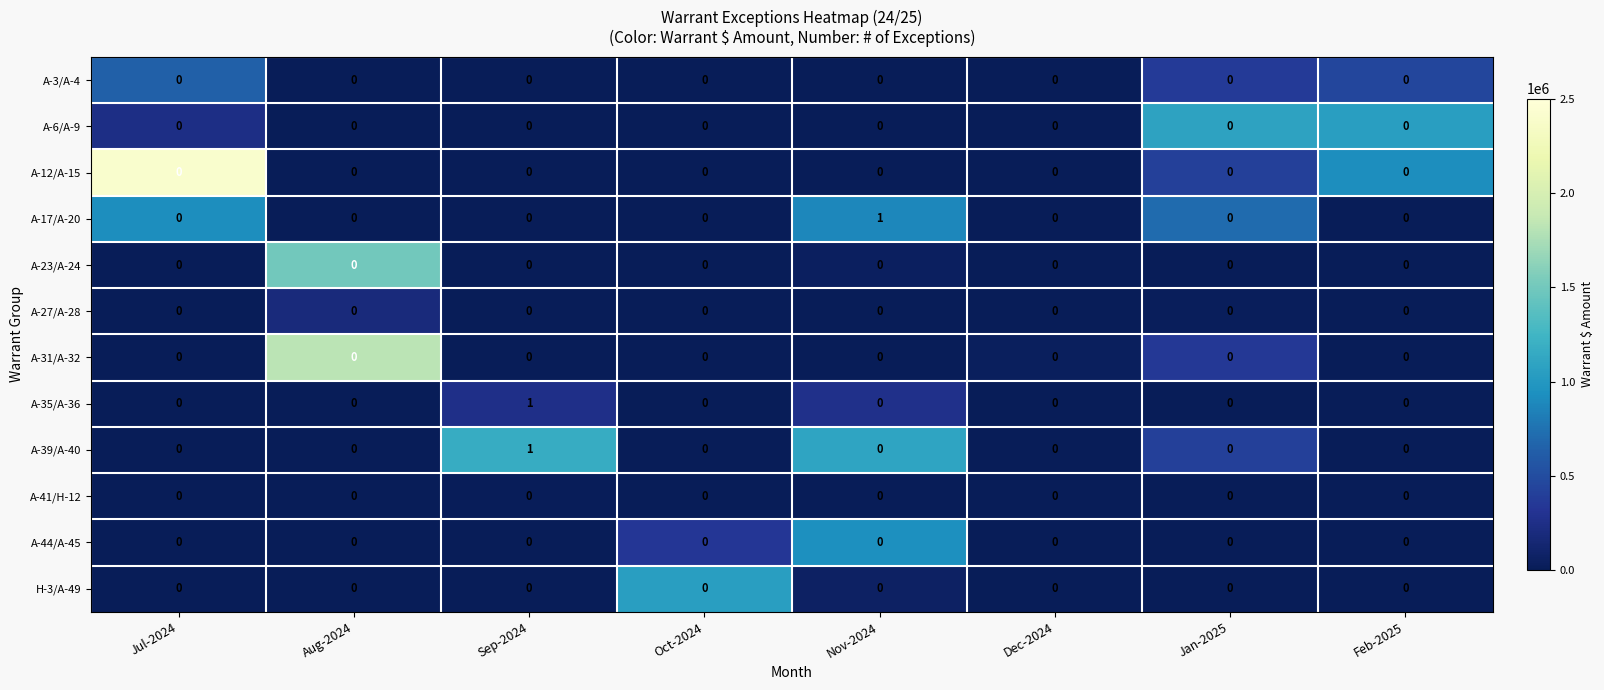

Is the value of A-39/A-40 at Sep-2024 greater than the value of A-23/A-24 at Feb-2025?

Yes